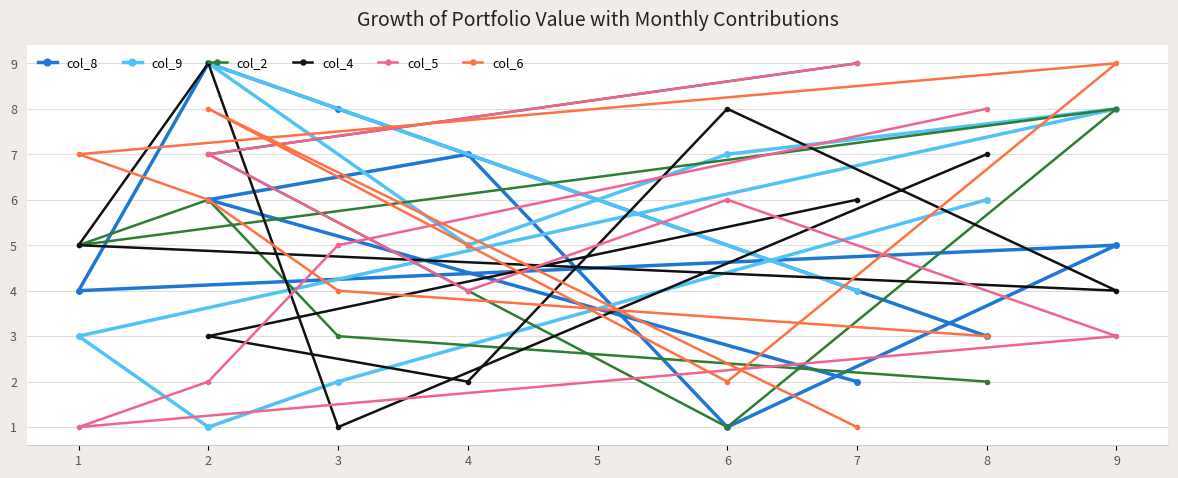

True or false: col_2 and col_8 intersect in this chart.

True